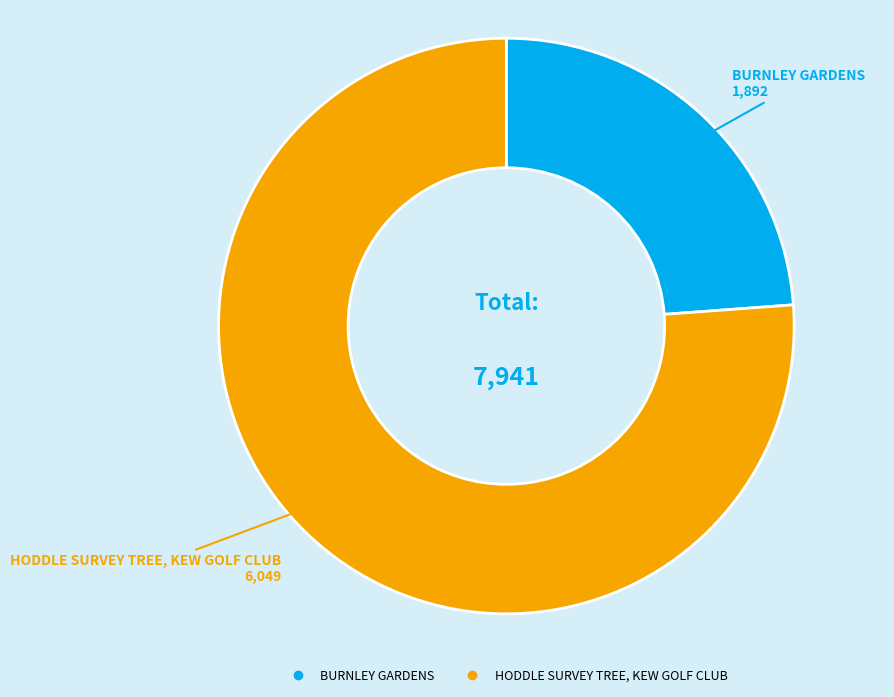

Is it true that HODDLE SURVEY TREE, KEW GOLF CLUB is 84% of the pie?

False